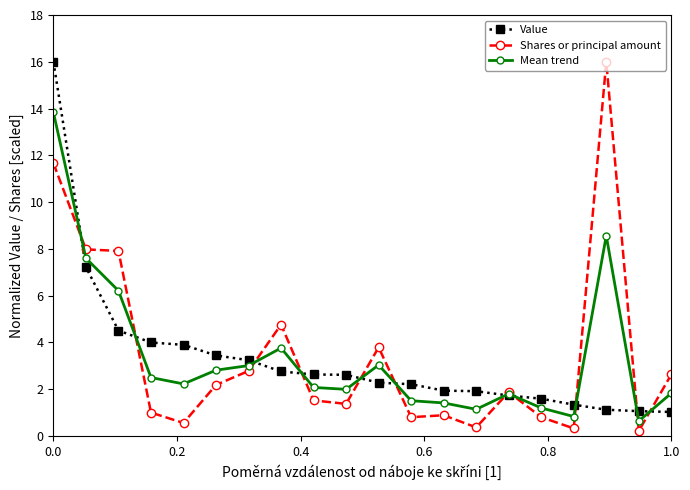

Is this an area chart (filled region under the line)?

No